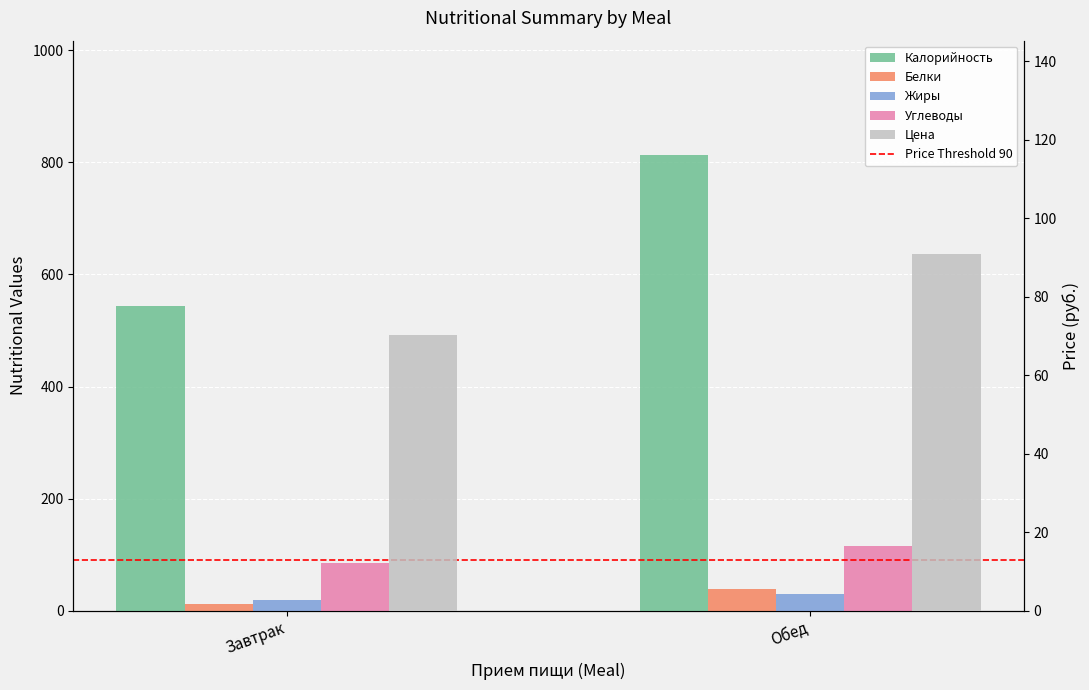

What position from the left is Завтрак?

1